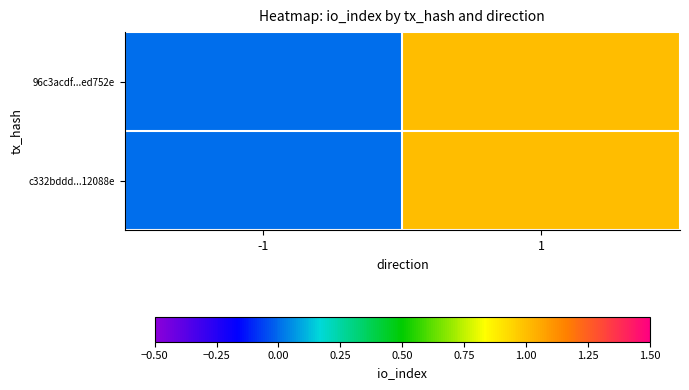

How many categories are shown in the chart?

2